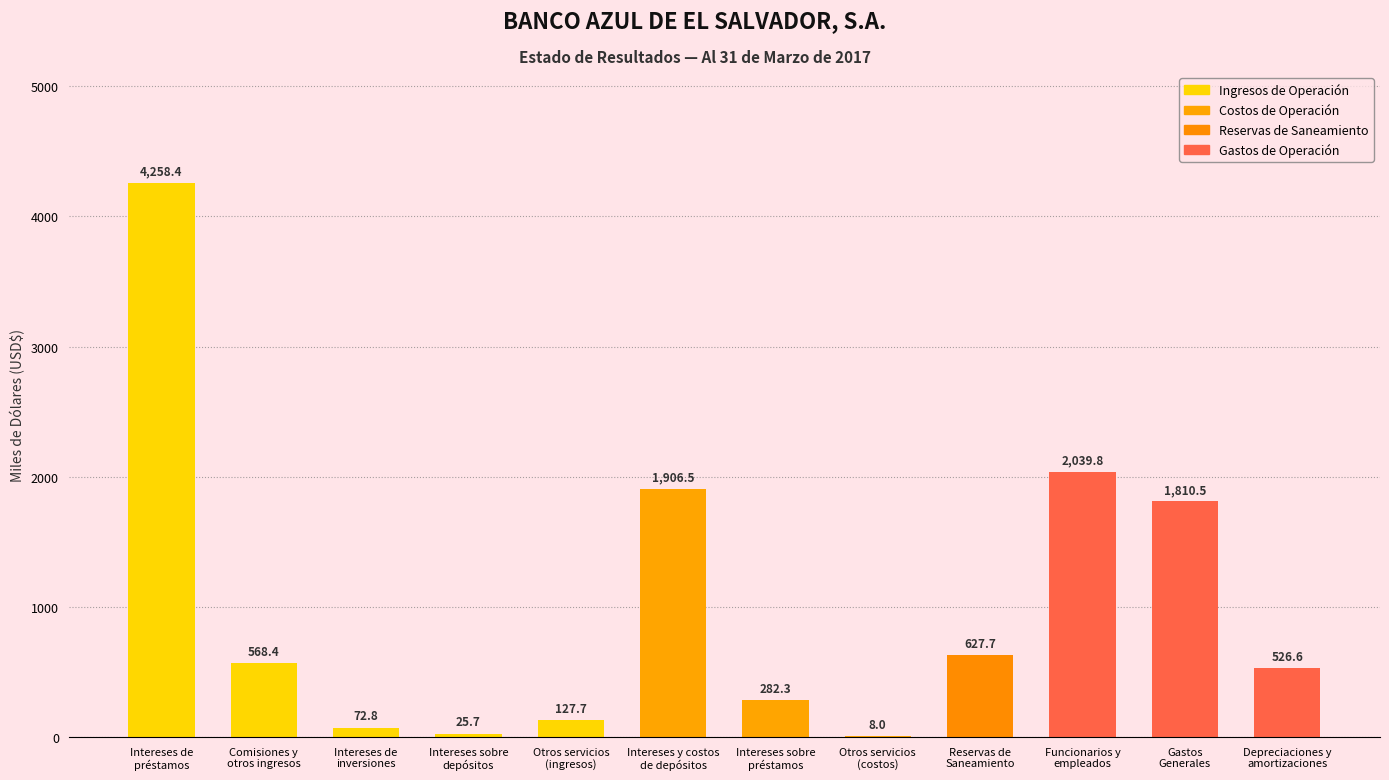

Count the number of data series in this chart.

1